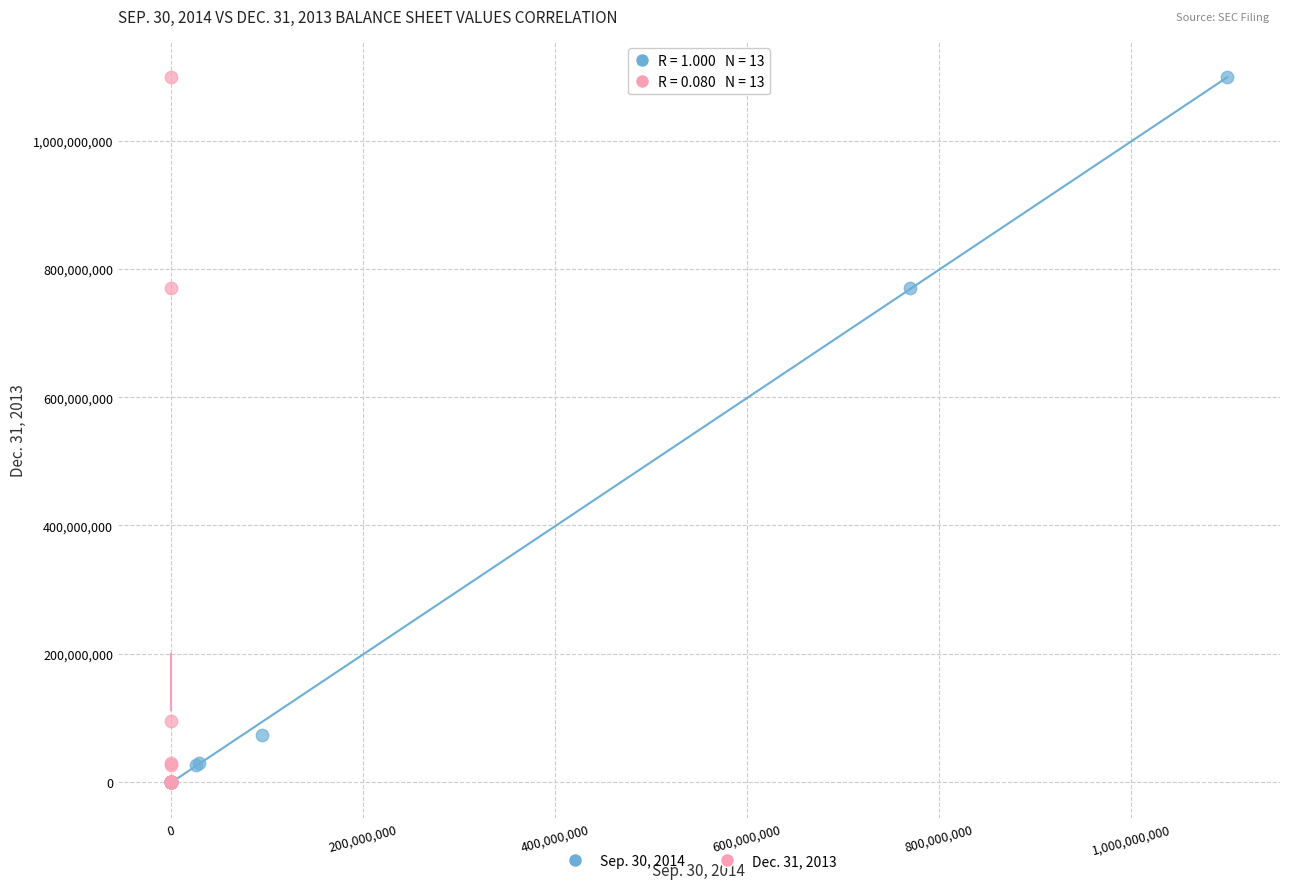

Which series has the widest spread of Y values?

Sep. 30, 2014